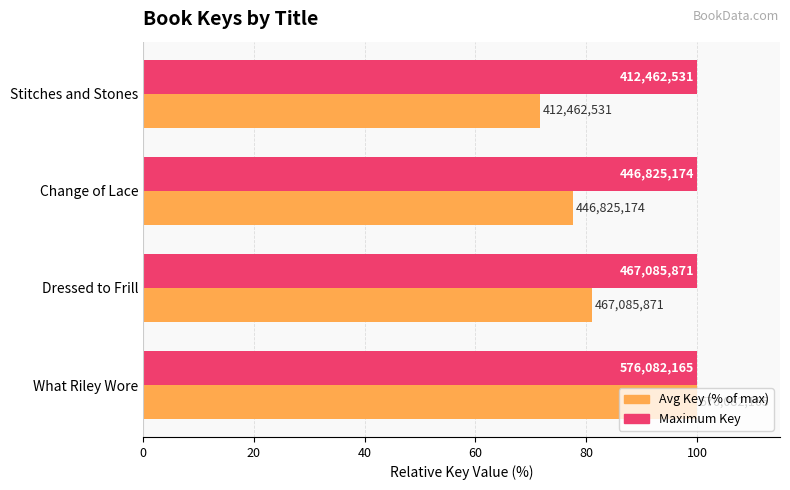

What are all the series names shown in the legend?

Avg Key (% of max), Maximum Key